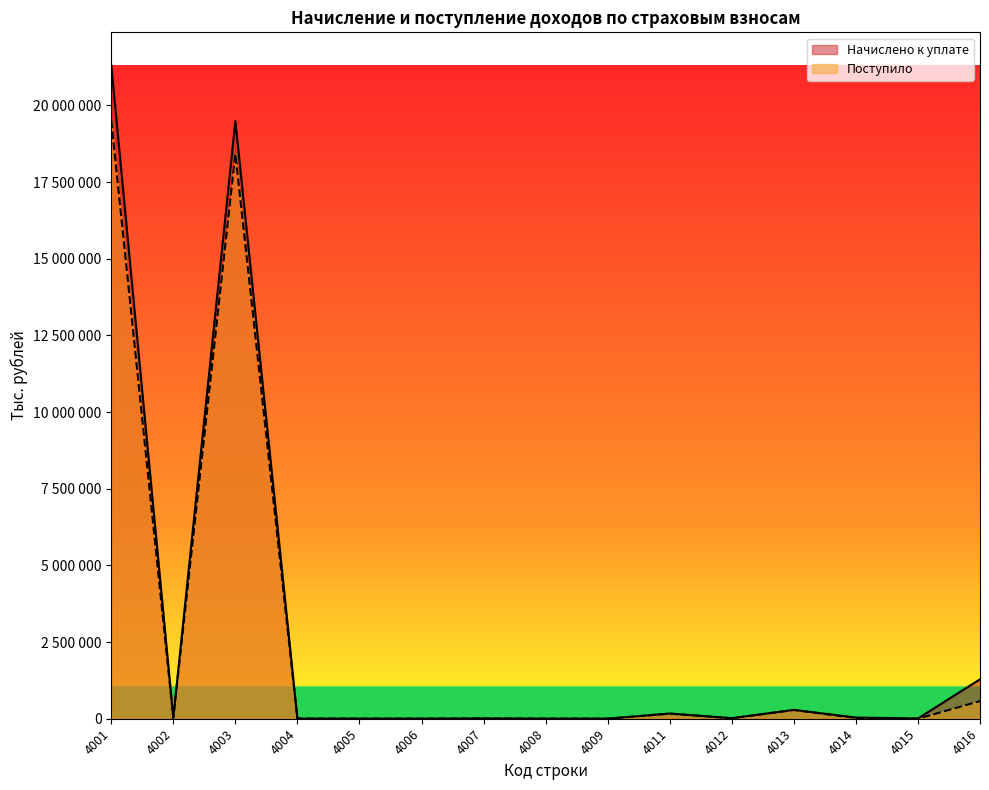

How many categories are shown in the chart?

15